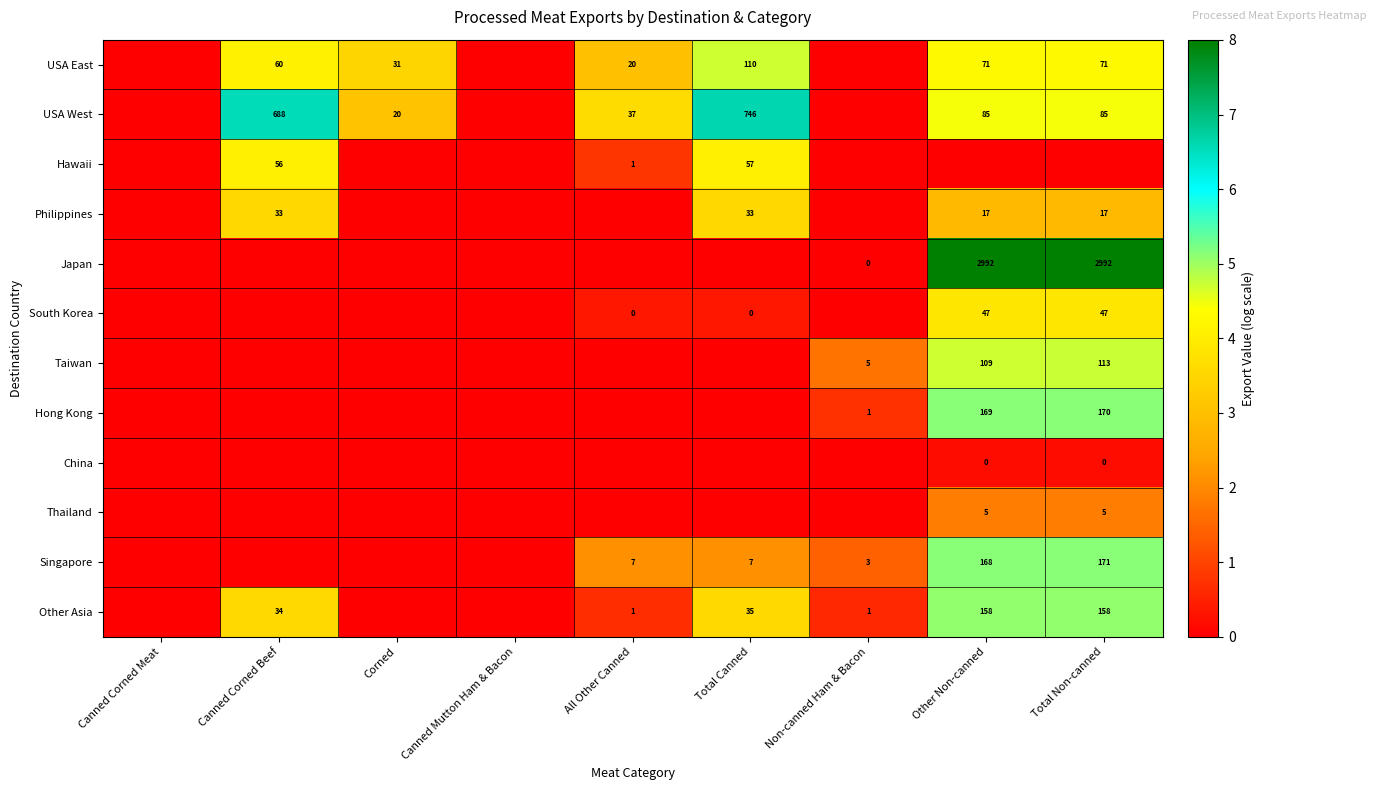

Is it true that USA West equals 29 at Other Non-canned?

False